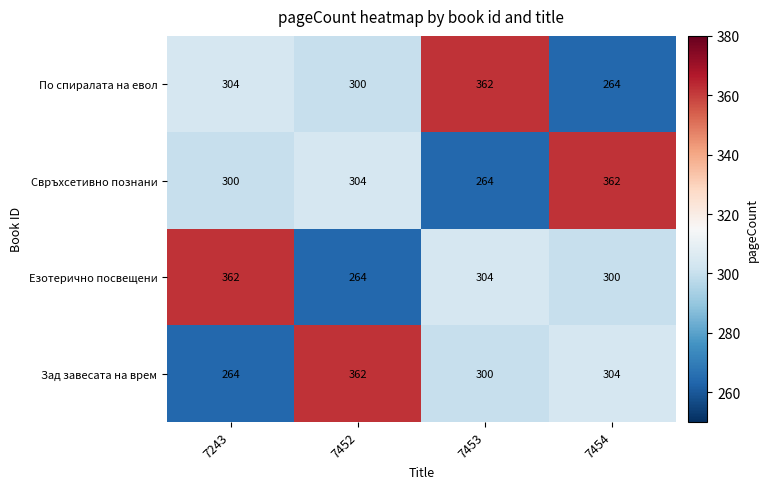

Reading left to right, list all the values displayed in this chart.

По спиралата на евол: 7243=304	7452=300	7453=362	7454=264
Свръхсетивно познани: 7243=300	7452=304	7453=264	7454=362
Езотерично посвещени: 7243=362	7452=264	7453=304	7454=300
Зад завесата на врем: 7243=264	7452=362	7453=300	7454=304